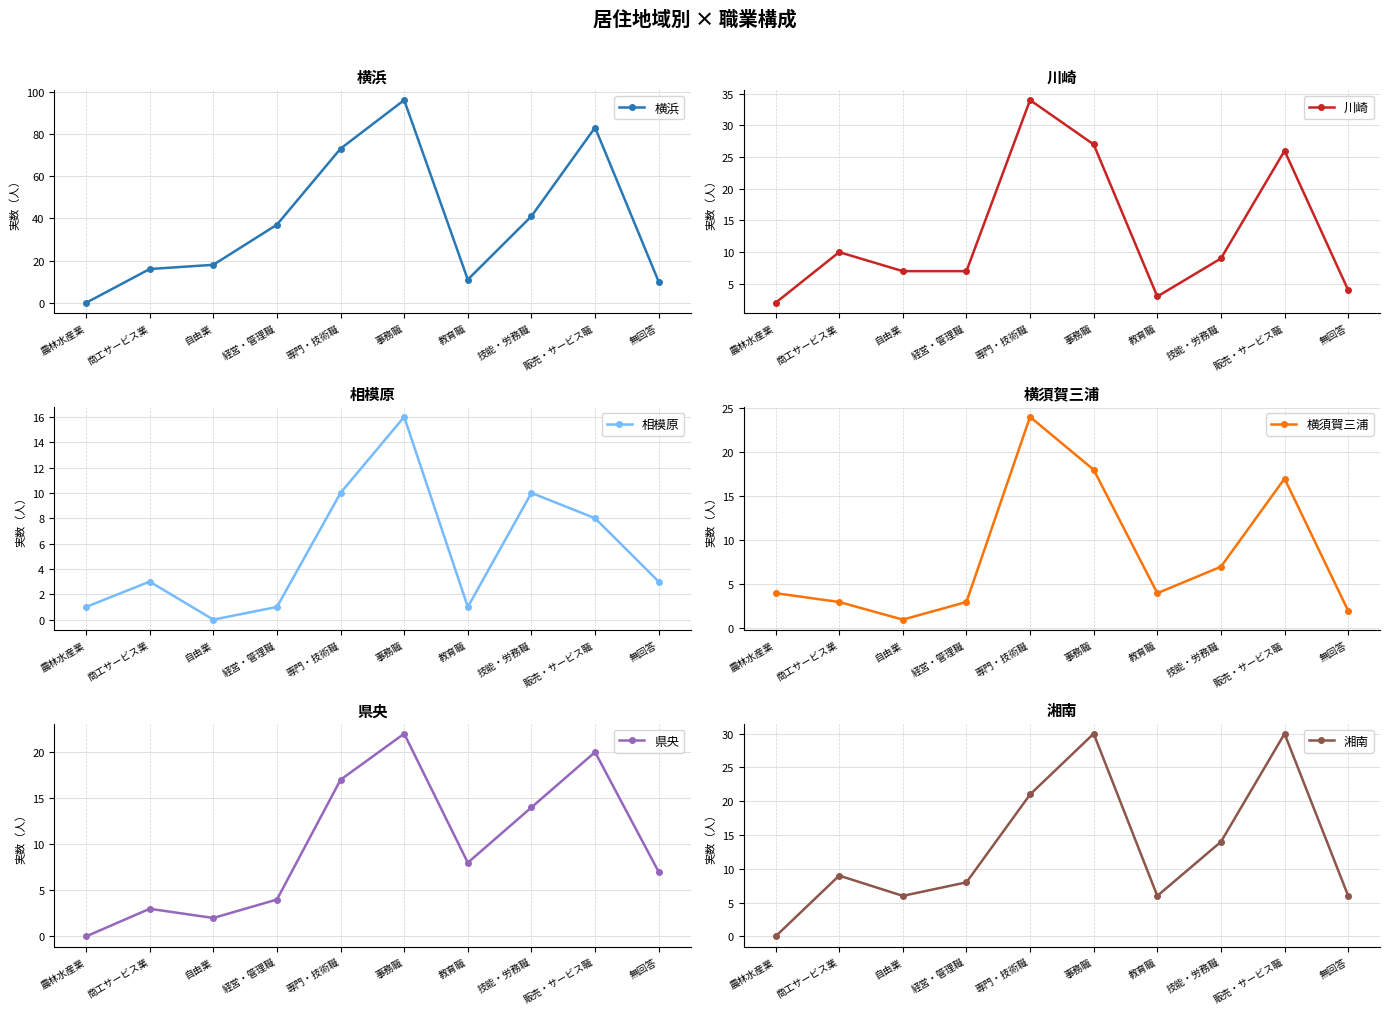

True or false: 湘南 has more than 0 points higher than both neighbors.

True